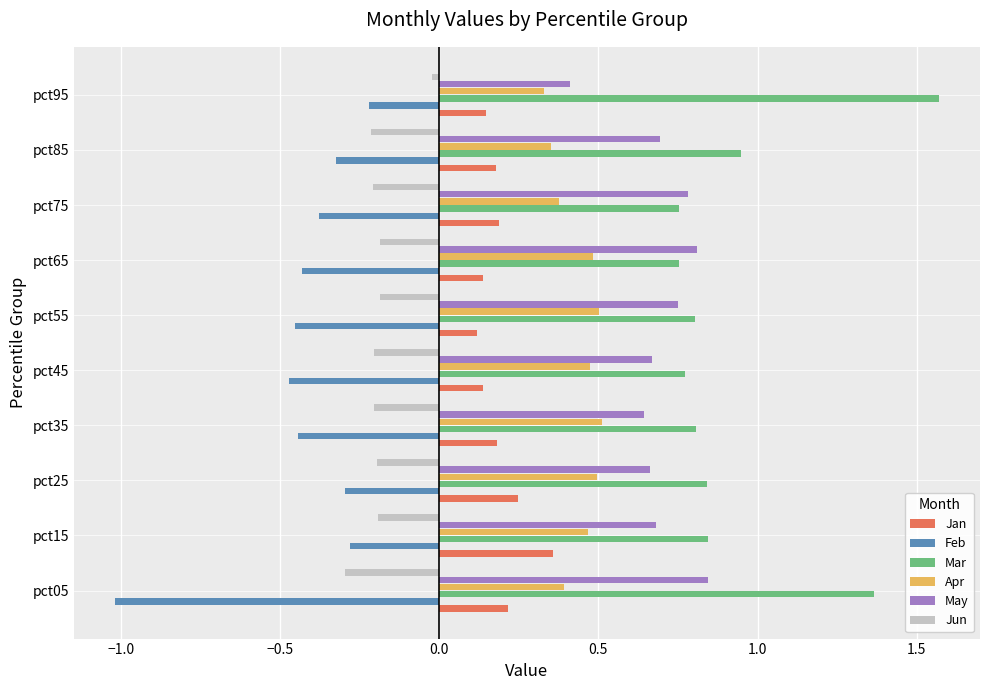

How many distinct data groups are displayed?

6